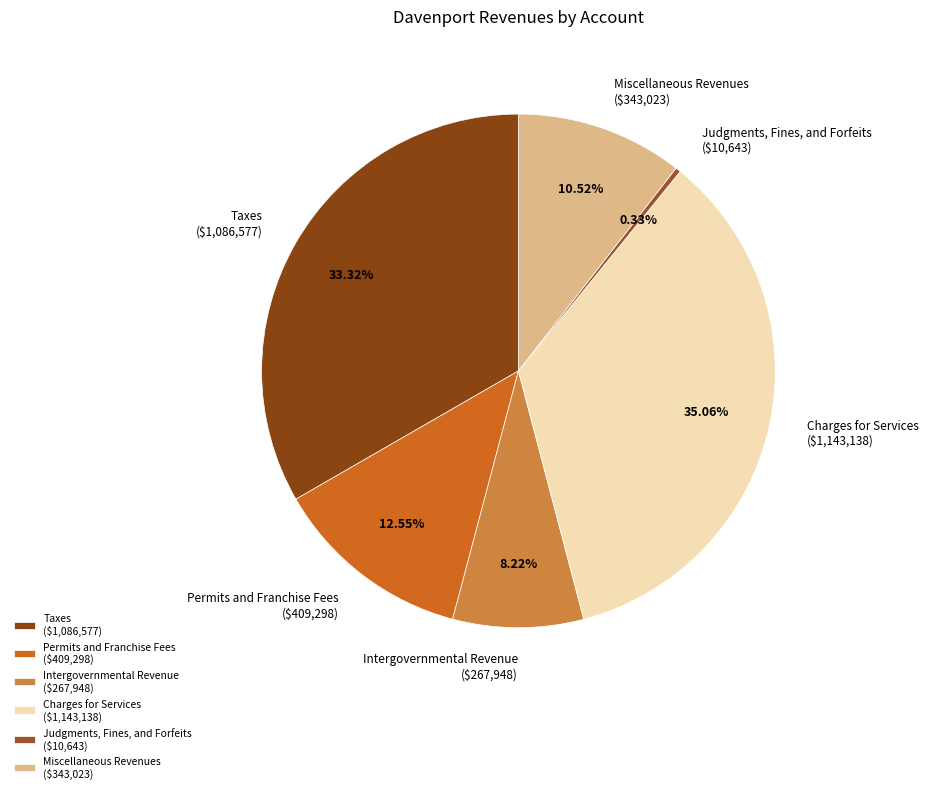

To the nearest percent, what portion does Permits and Franchise Fees represent?

13%